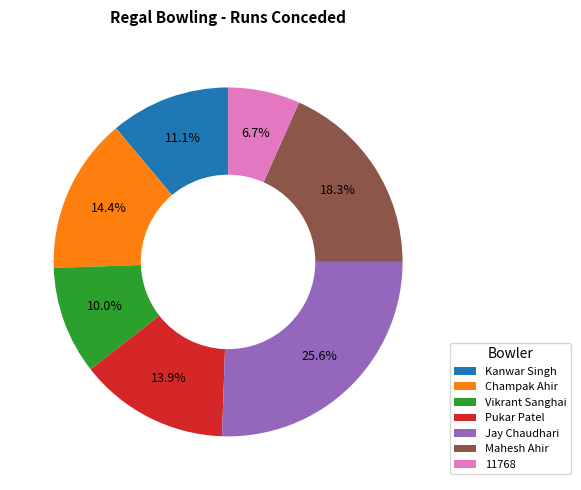

Is it true that Kanwar Singh is 1% of the pie?

False